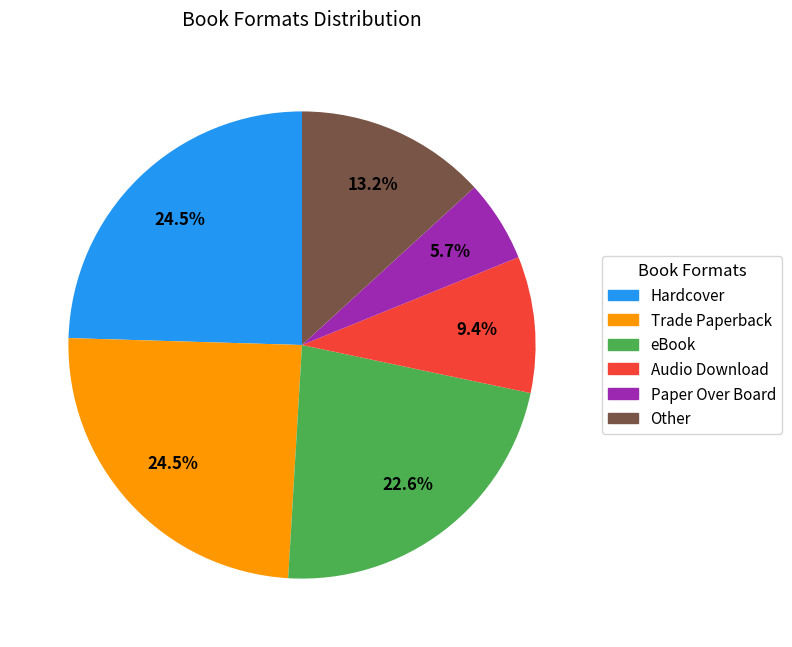

What is the smallest slice in the pie chart?

Paper Over Board